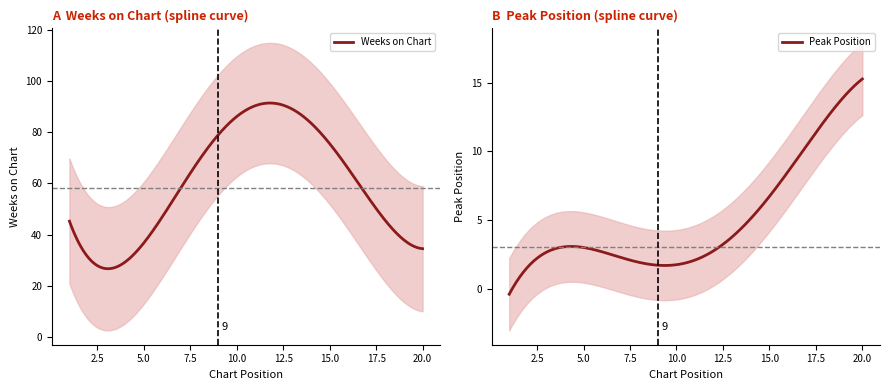

What is the lowest value of the Weeks on Chart series?

26.7